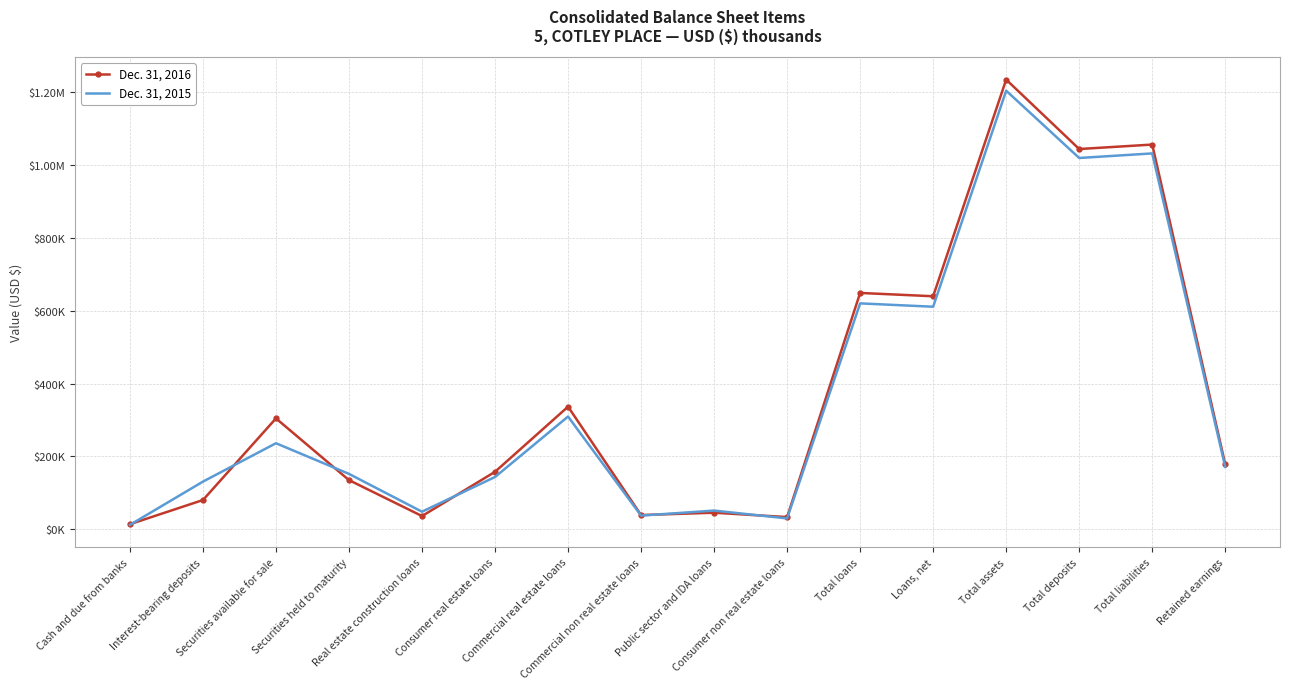

The Dec. 31, 2016 series shows 72438 at Securities held to maturity. True or false?

False